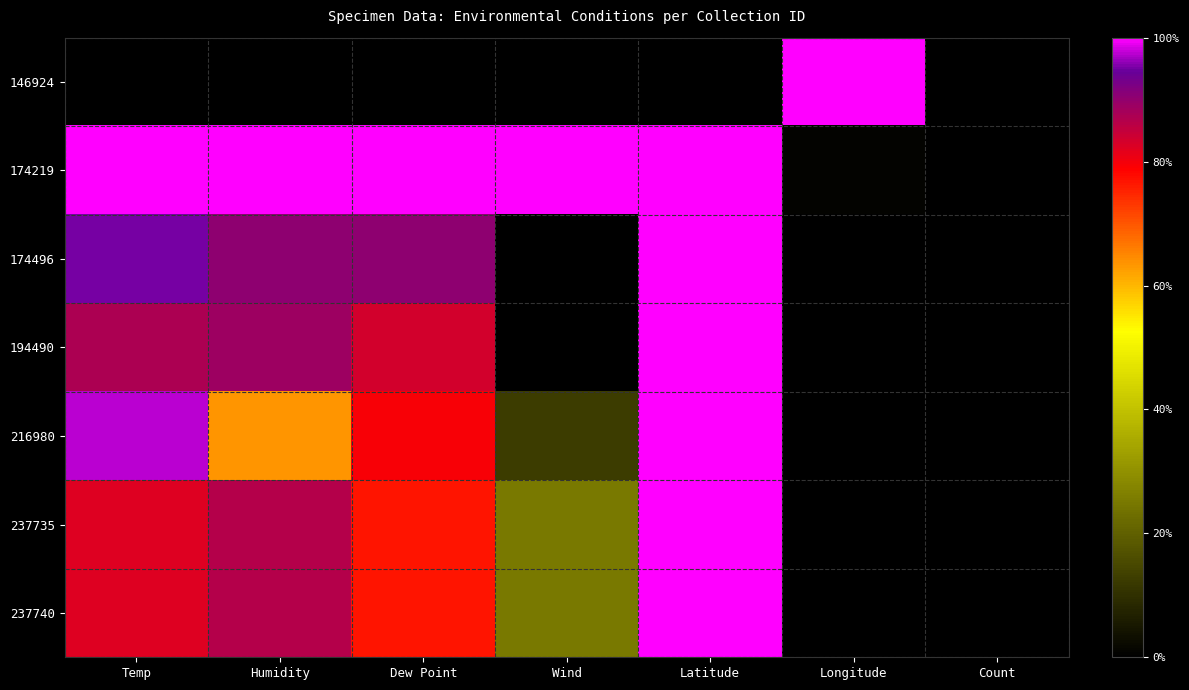

How many distinct data groups are displayed?

7